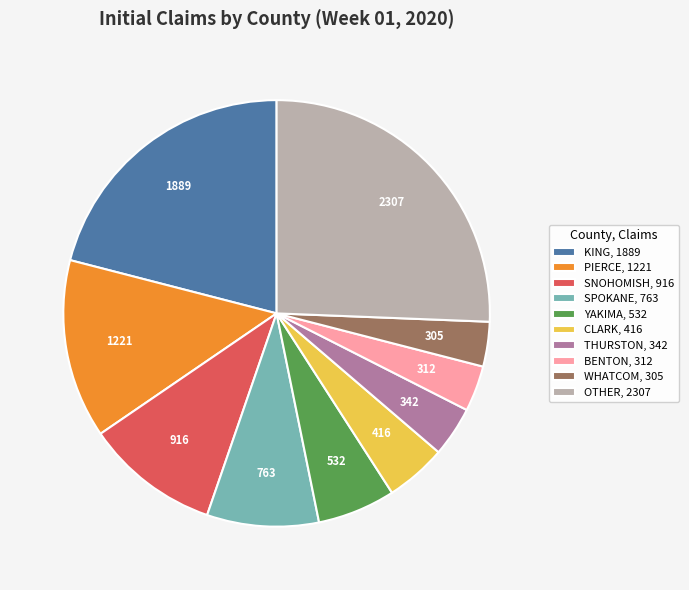

Combined, do WHATCOM, 305 and KING, 1889 account for over 50%?

No